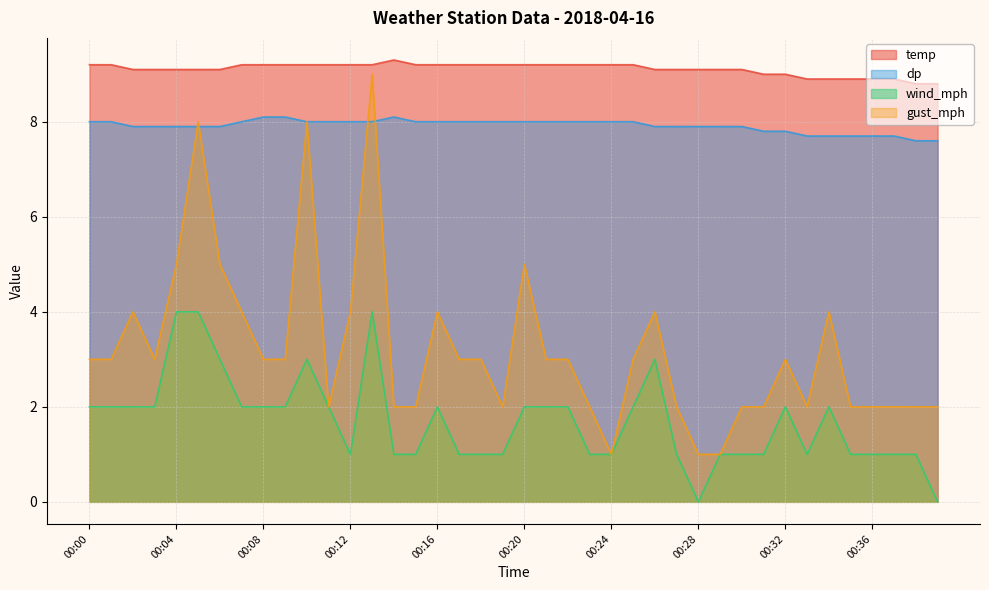

Rank the series by their maximum value, from lowest to highest.

wind_mph, dp, gust_mph, temp